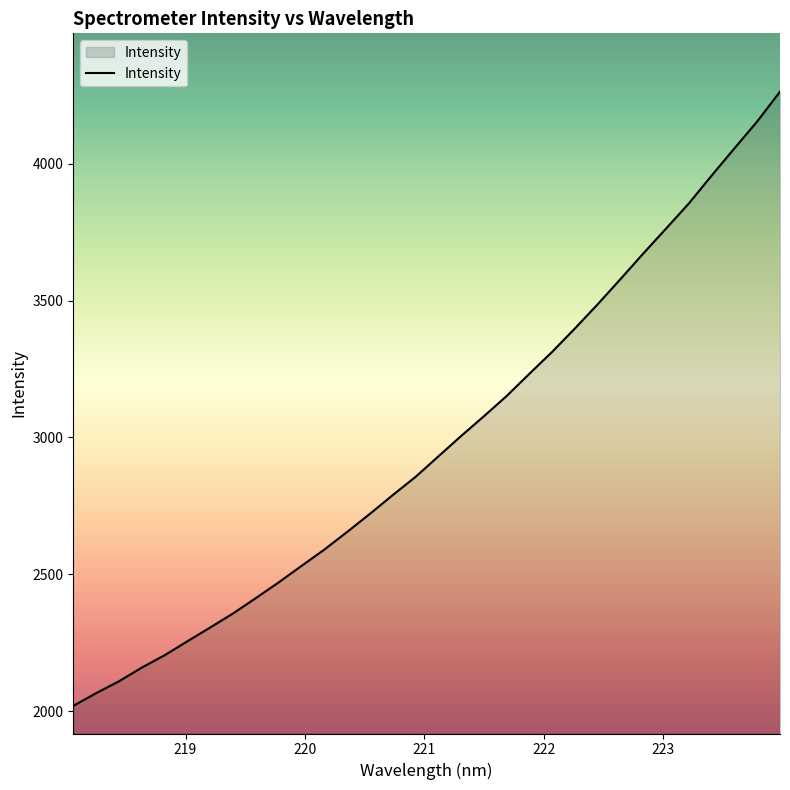

What is the maximum value shown in the chart?

4263.1